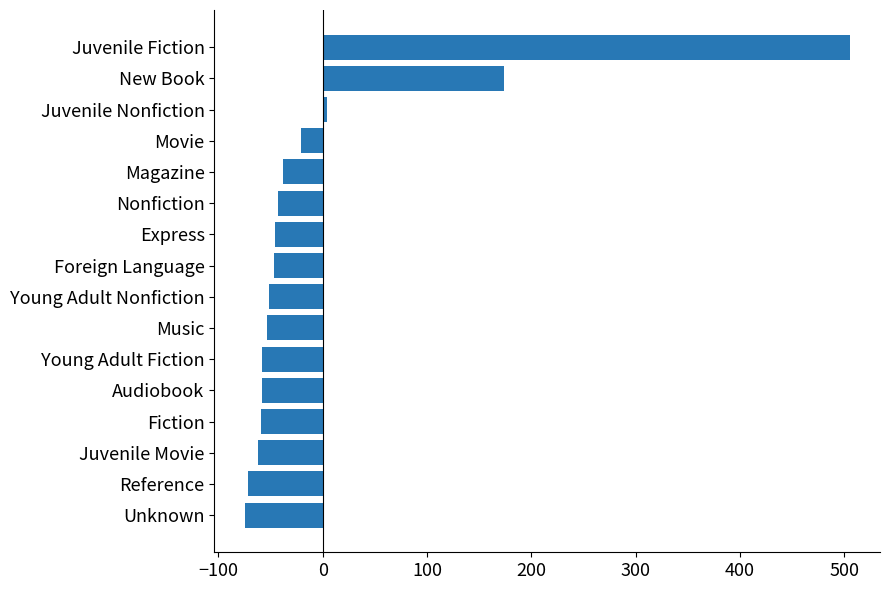

Which label corresponds to the largest value in the chart?

Juvenile Fiction